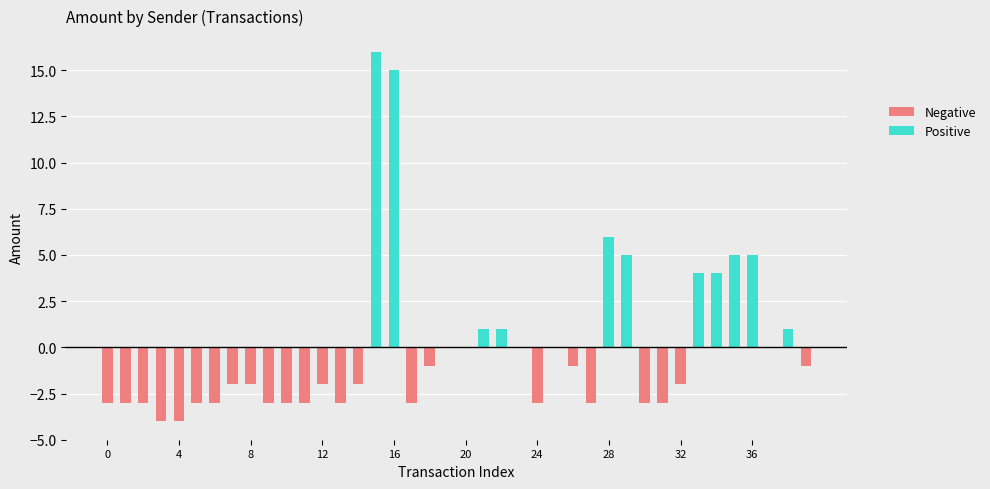

What is the difference between the maximum and minimum values?

20